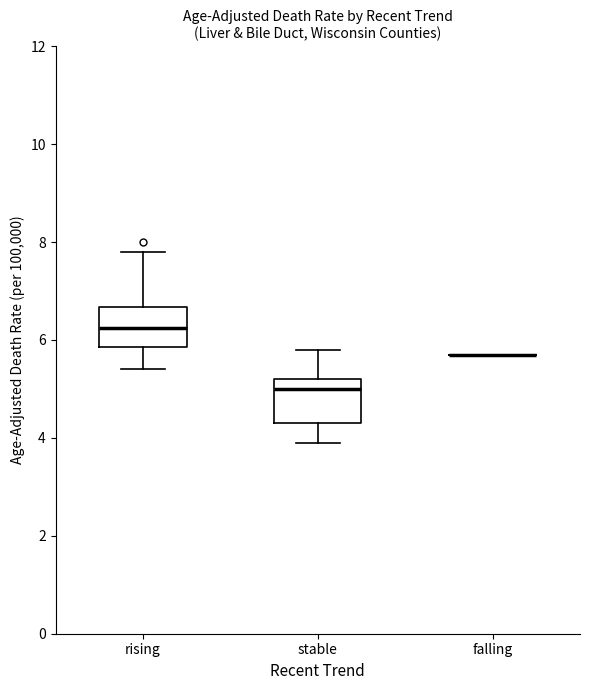

Reading left to right, read every box against the y-axis: the position of its median line, the range the box covers, and the ends of its whiskers. The values are not printed on the chart, so give them approximately, as read against the axis.

rising: median 6.2, box 5.8 to 6.6, whiskers 5.4 to 7.8
stable: median 5.0, box 4.4 to 5.2, whiskers 4.0 to 5.8
falling: box collapsed to a line at 5.8, whiskers 5.8 to 5.8